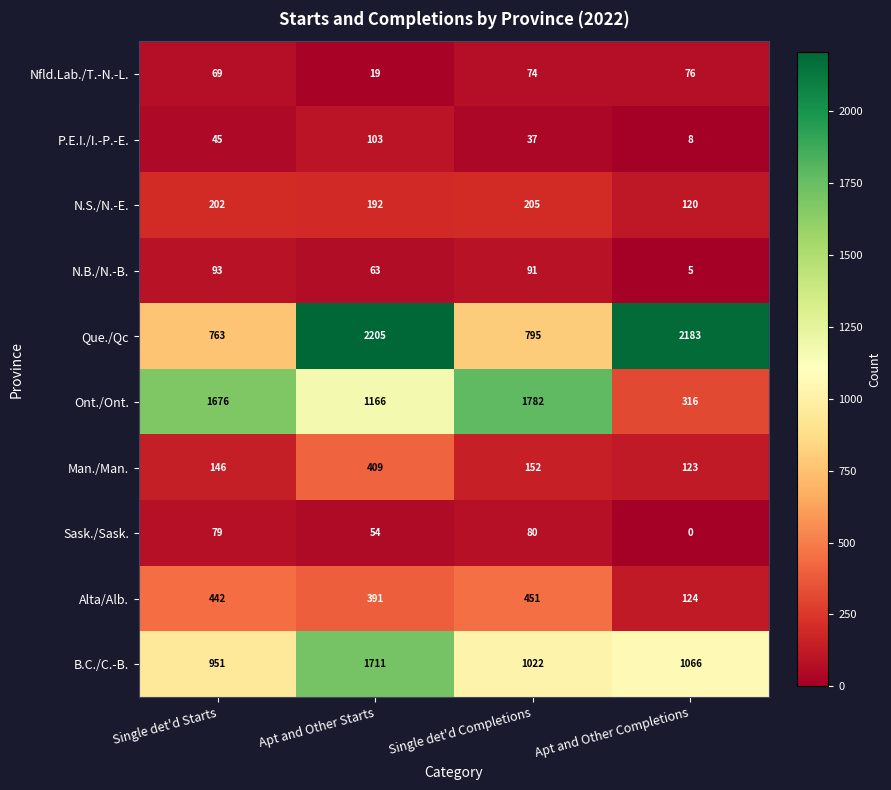

At which label does Que./Qc first exceed 2183?

Apt and Other Starts